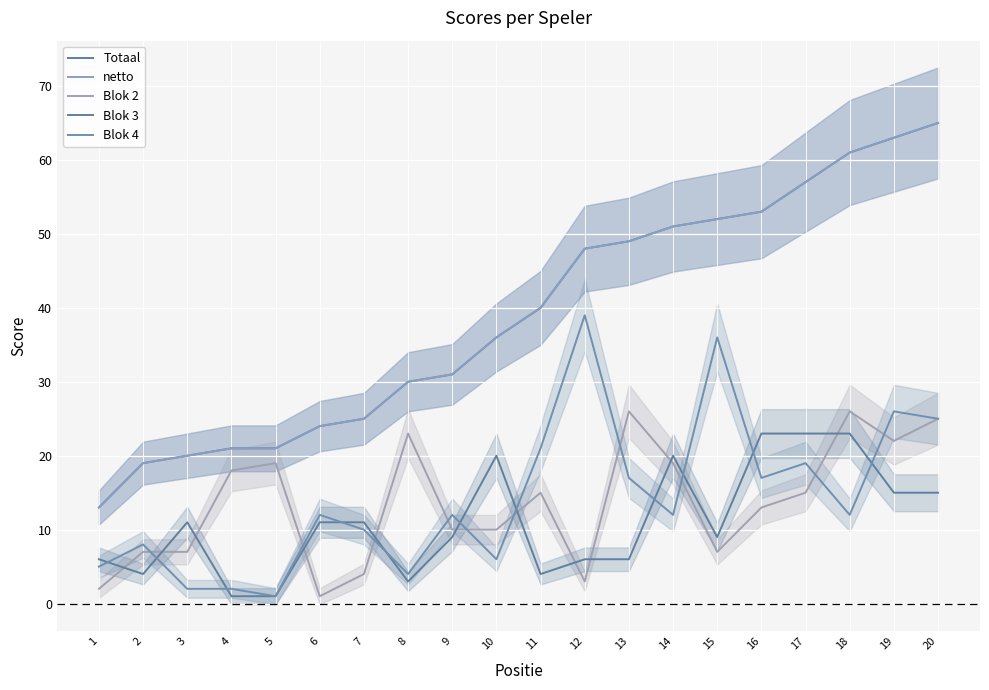

How many intersections are there between Blok 3 and Blok 4?

11